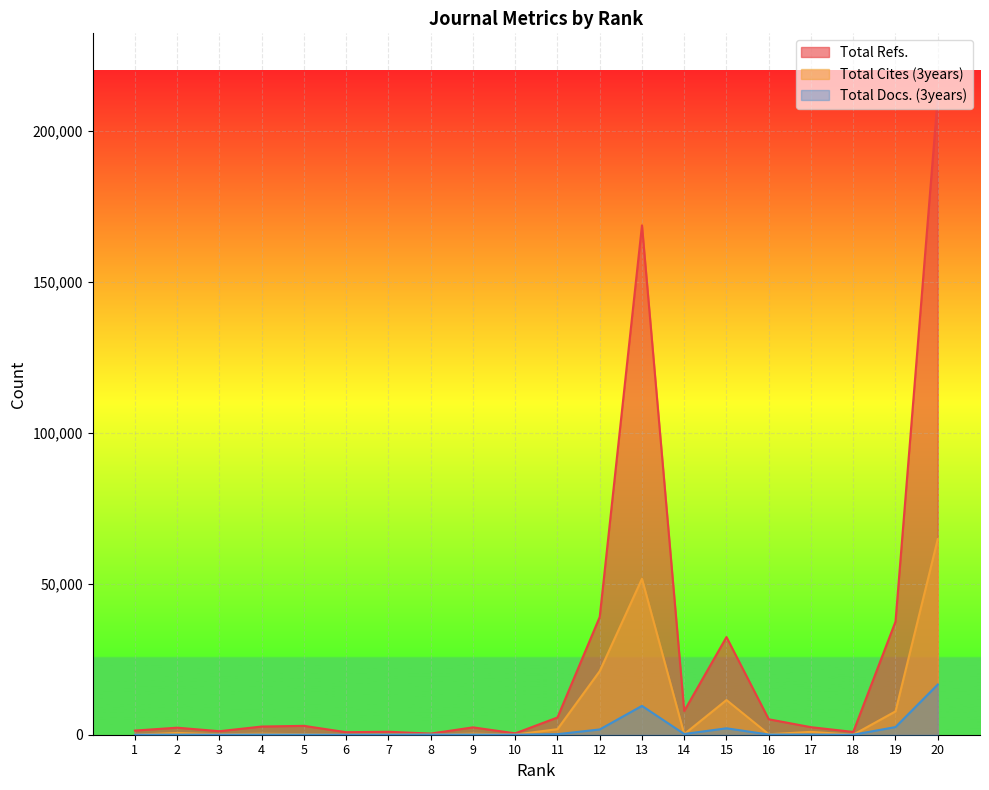

In Total Docs. (3years), how many points are lower than both neighbors (excluding endpoints)?

5